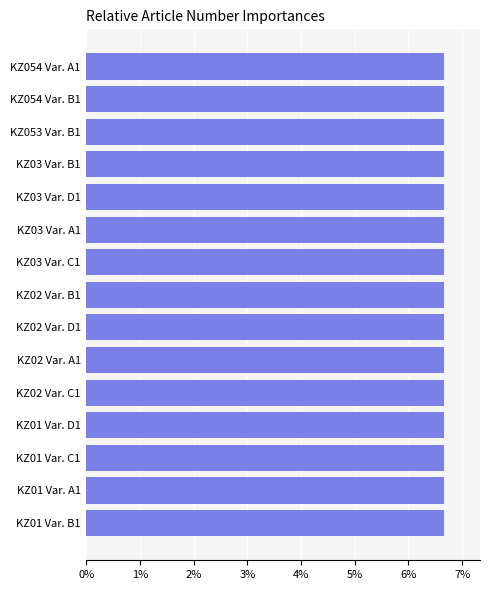

The chart shows a value of 3.8 at KZ02 Var. C1. True or false?

False